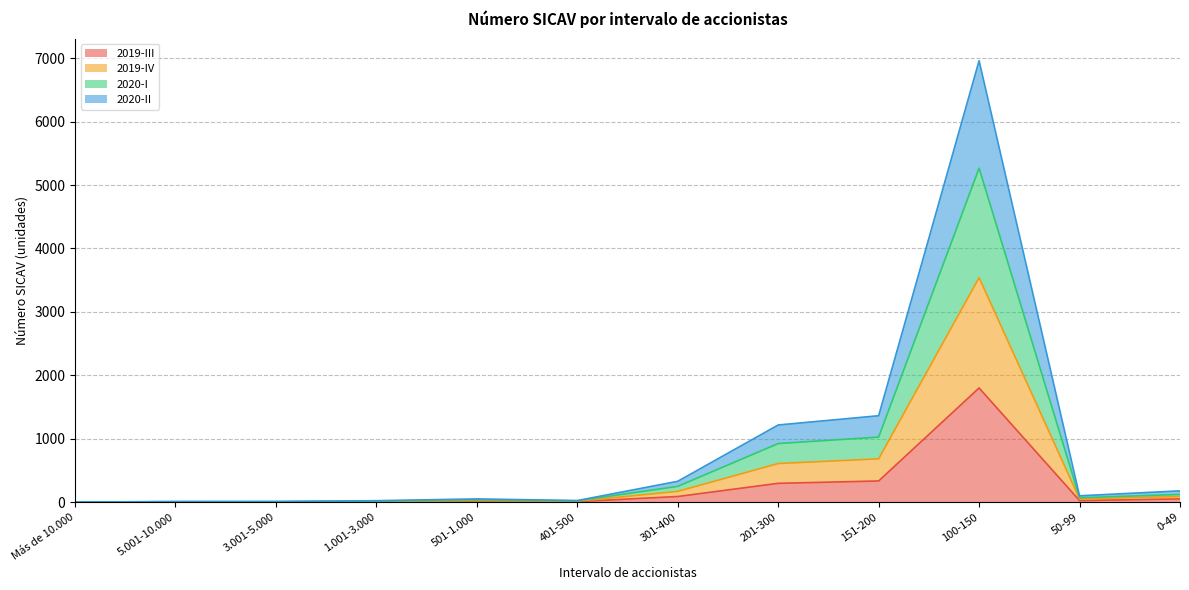

At which category is the sum across all series the highest?

100-150